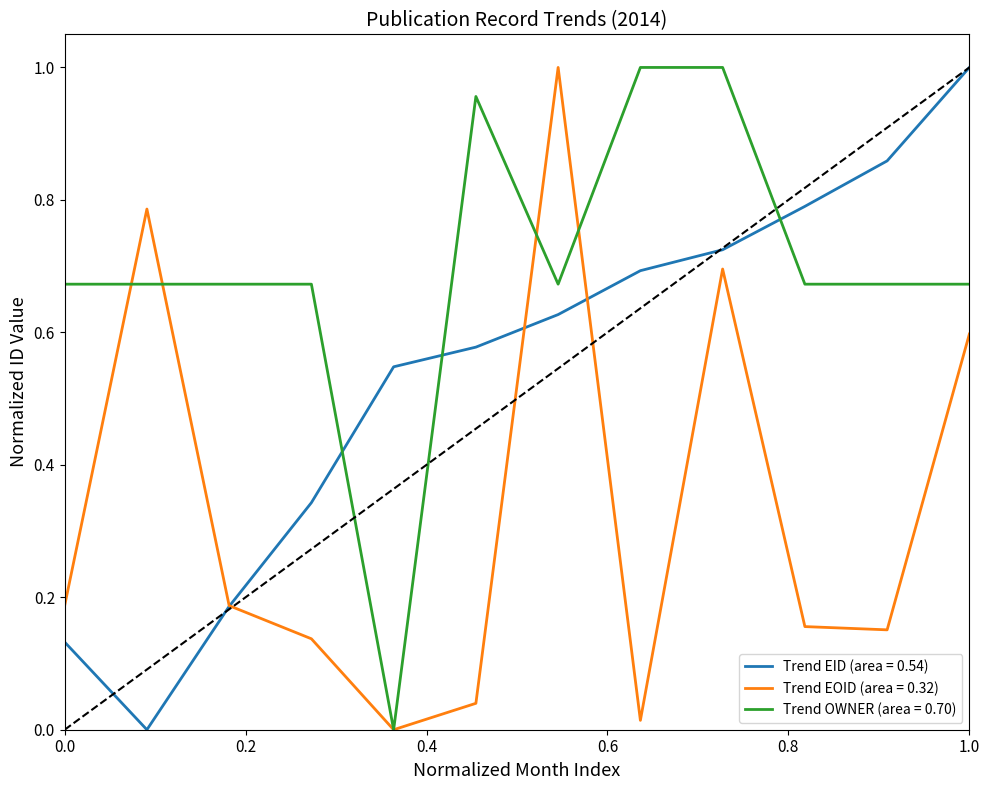

List the series in order of their overall mean, lowest first.

Trend EOID (area = 0.32), Trend EID (area = 0.54), Trend OWNER (area = 0.70)